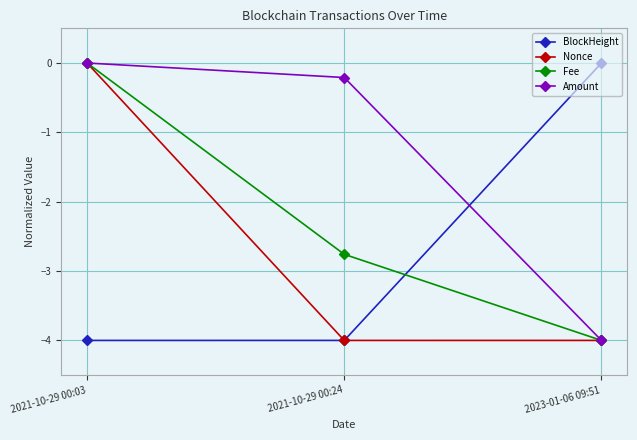

At which label is Fee closest to -2?

2021-10-29 00:24